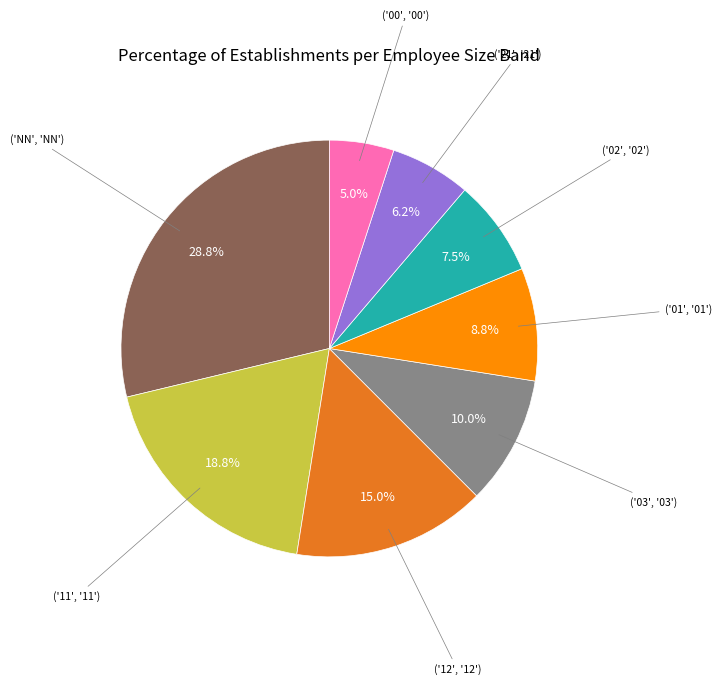

Is there a majority slice in this chart?

No